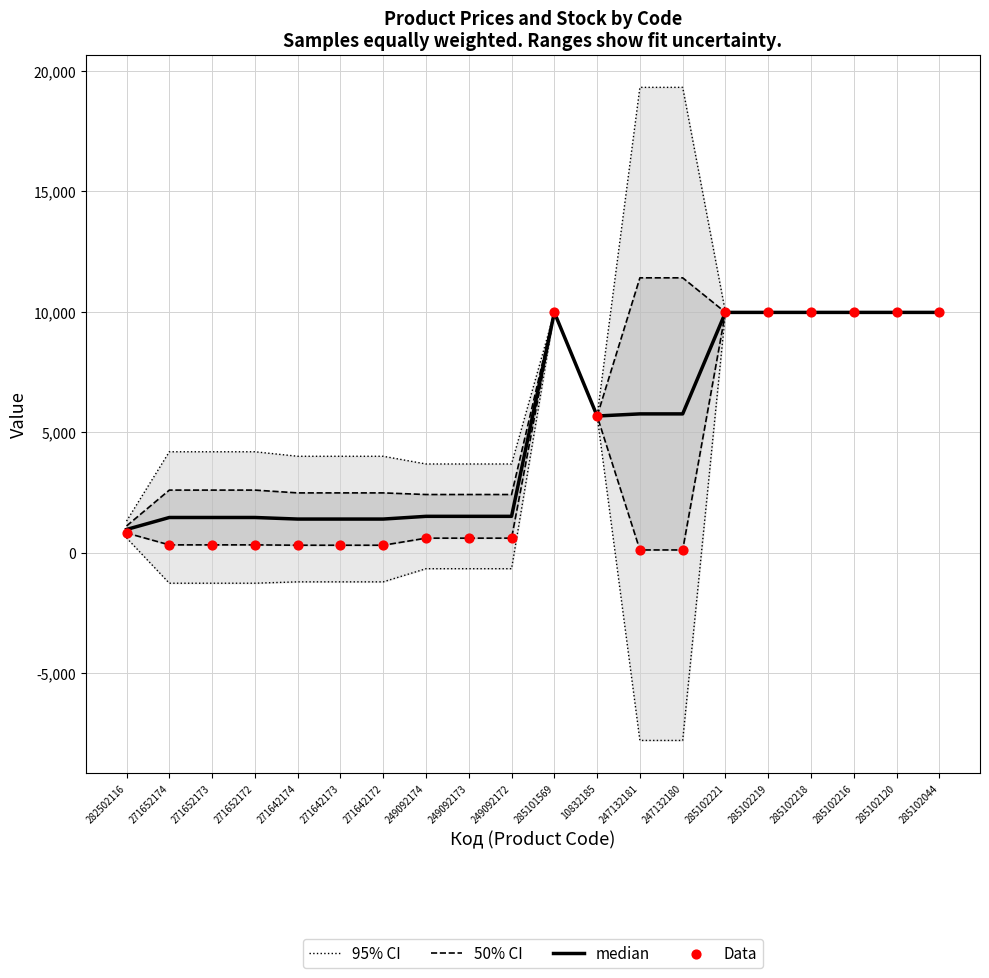

Which series has the widest spread of Y values?

95% CI